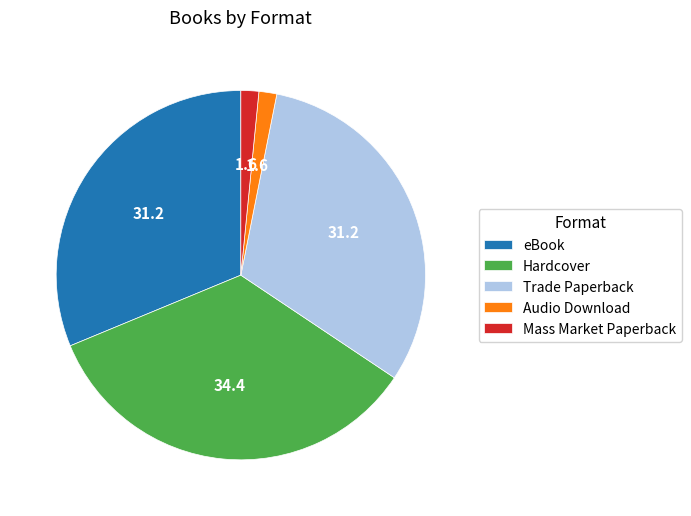

What is the largest slice in the pie chart?

Hardcover